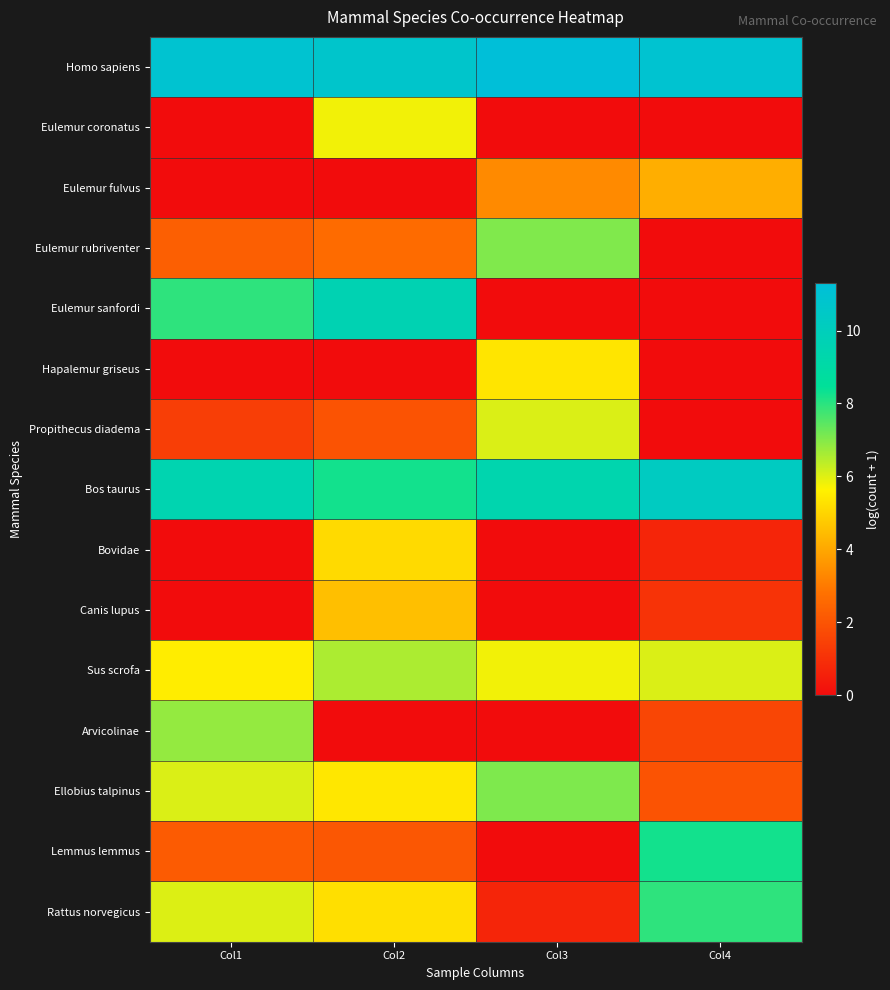

Which has a higher value, Col4 or Col2?

Col4